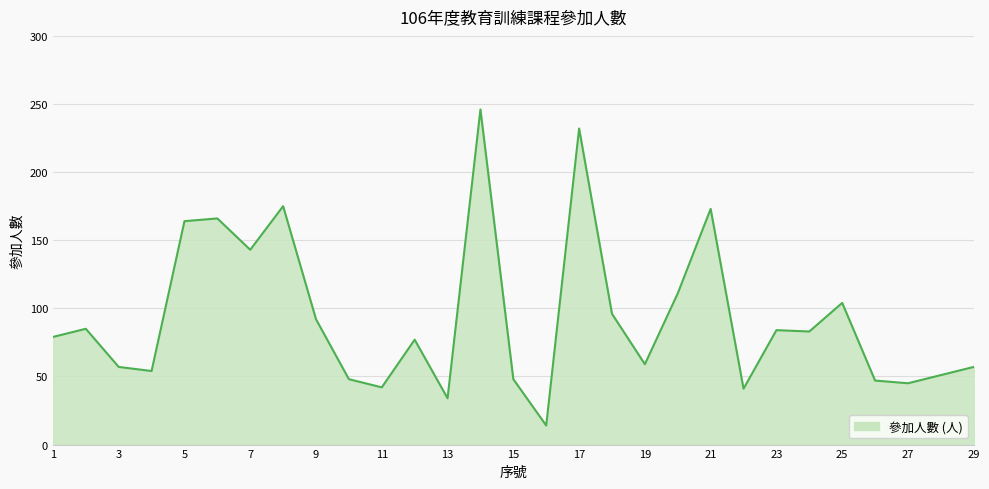

What is the maximum value shown in the chart?

246